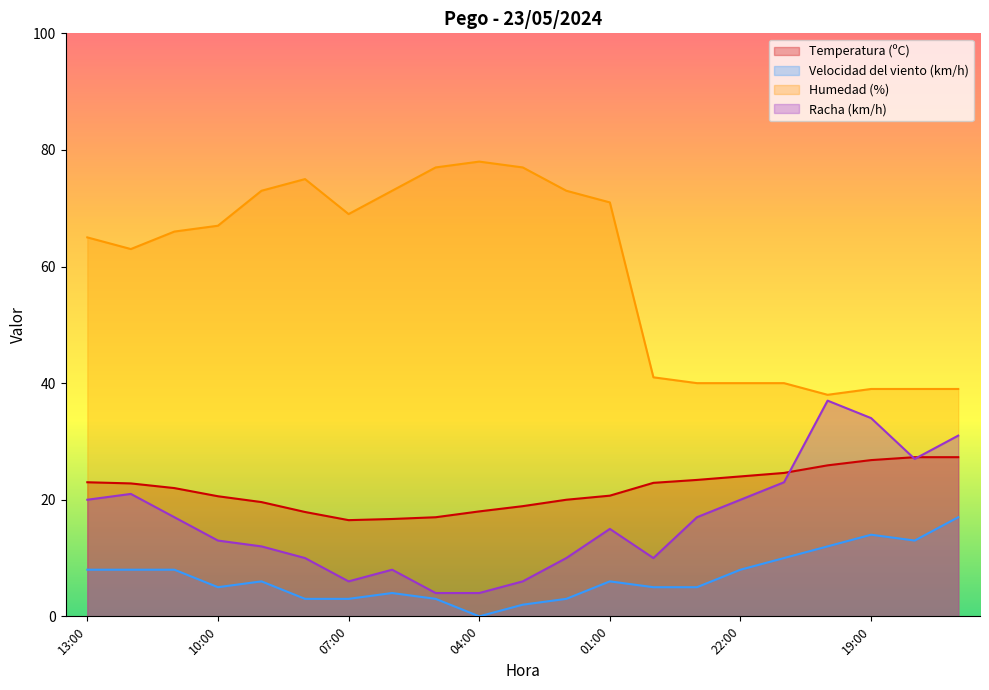

What is the total value across all series at 04:00?

100.0